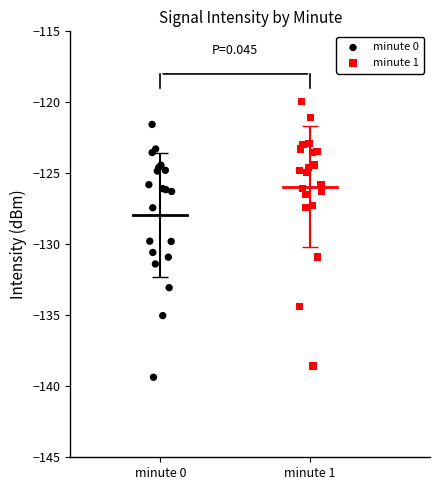

Which series contains the highest Y value?

minute 1